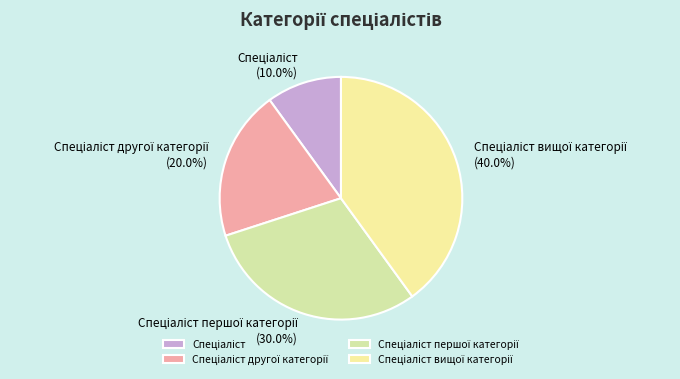

Does any single category account for the majority?

No